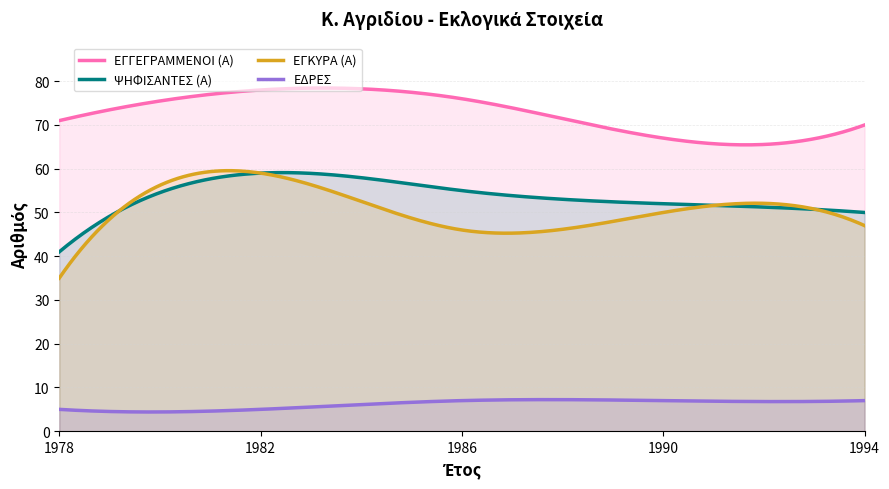

In ΨΗΦΙΣΑΝΤΕΣ (Α), how many points are higher than both neighbors (excluding endpoints)?

1